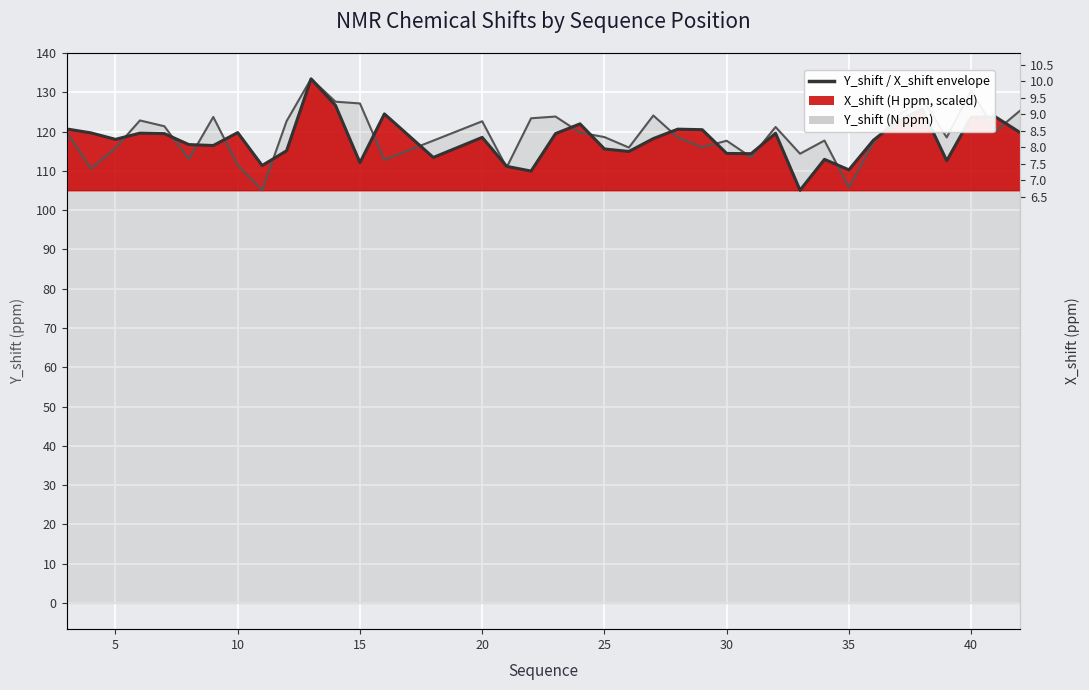

True or false: Y_shift and X_shift cross at least once.

True